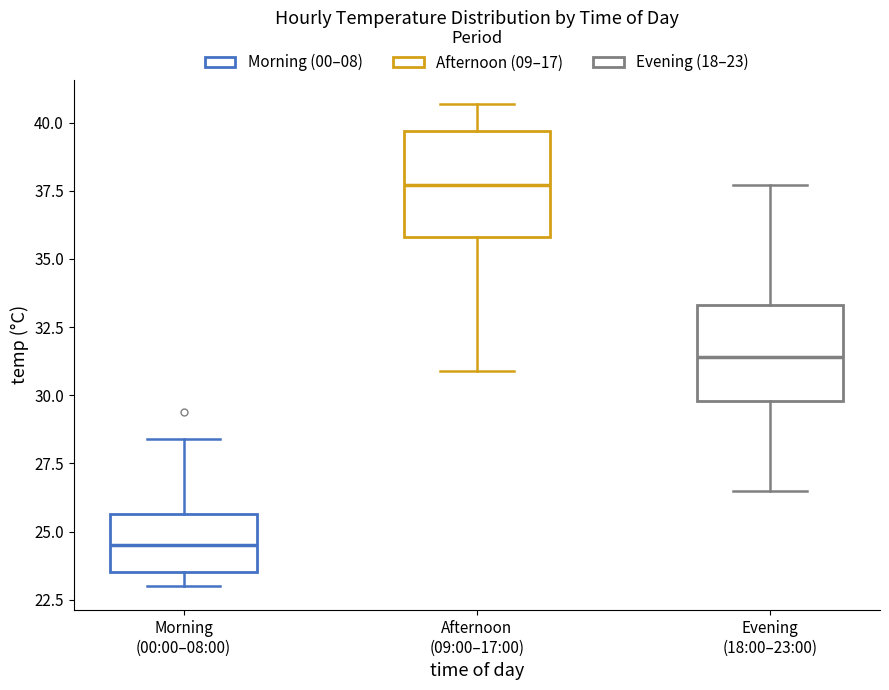

Where does the median line of the box for Afternoon (09:00–17:00) sit on the y-axis? The values are not printed on the chart, so give them approximately, as read against the axis.

37.5